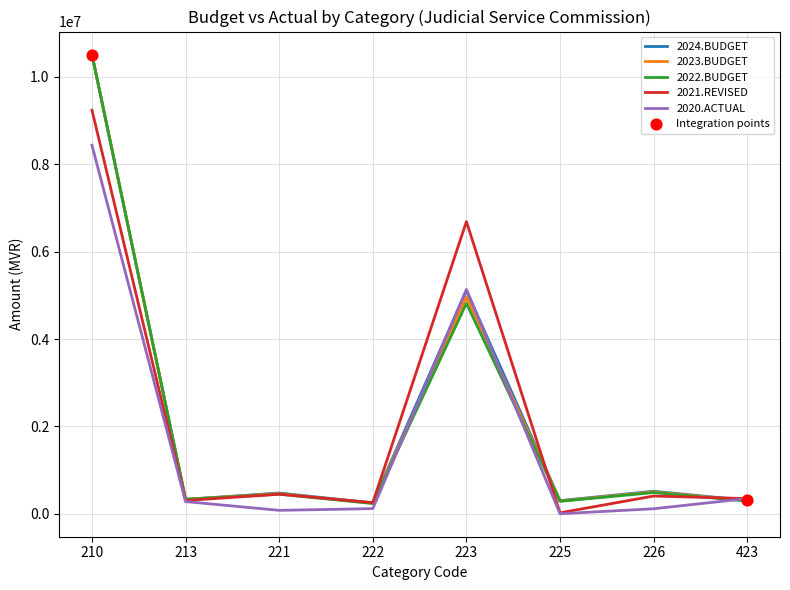

Which series has the largest range (max minus min)?

2022.BUDGET